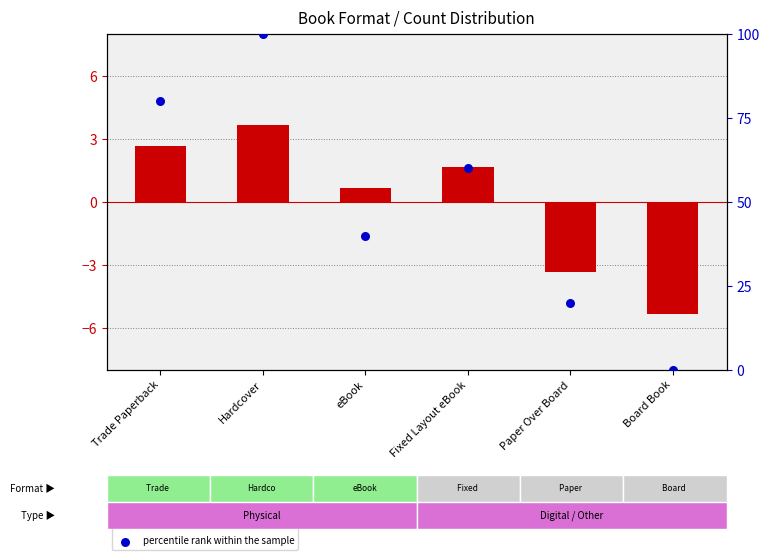

What are all the series names shown in the legend?

transformed count, percentile rank within the sample